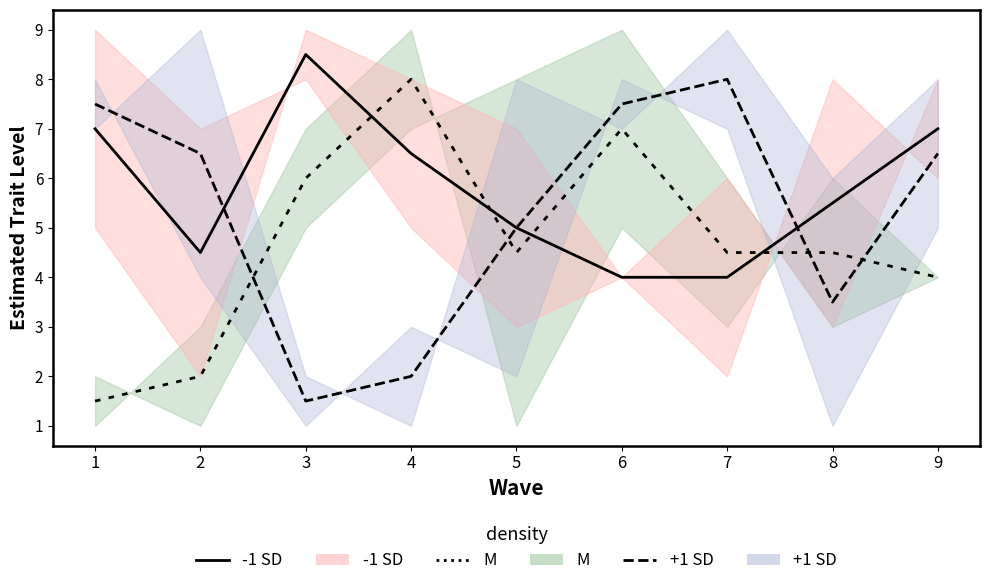

How many data points in +1 SD line are above 6?

5